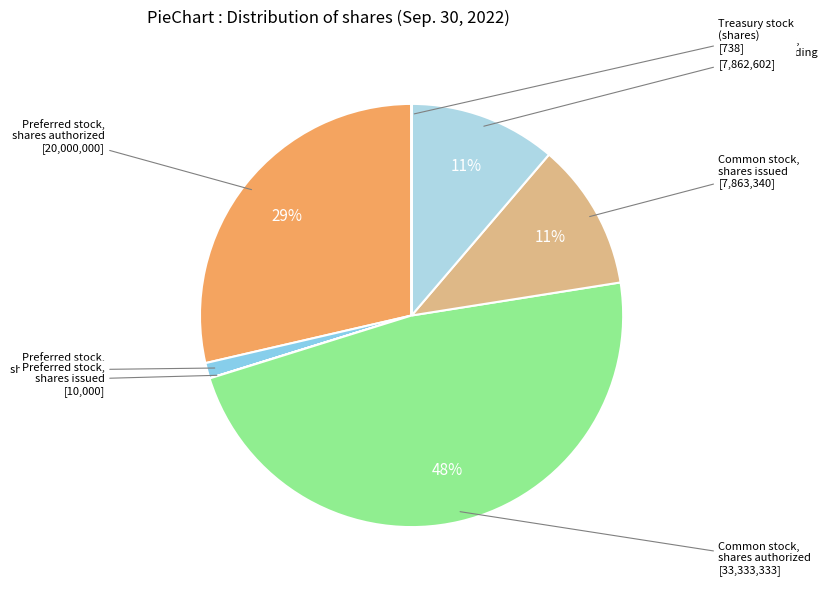

Is there a majority slice in this chart?

No